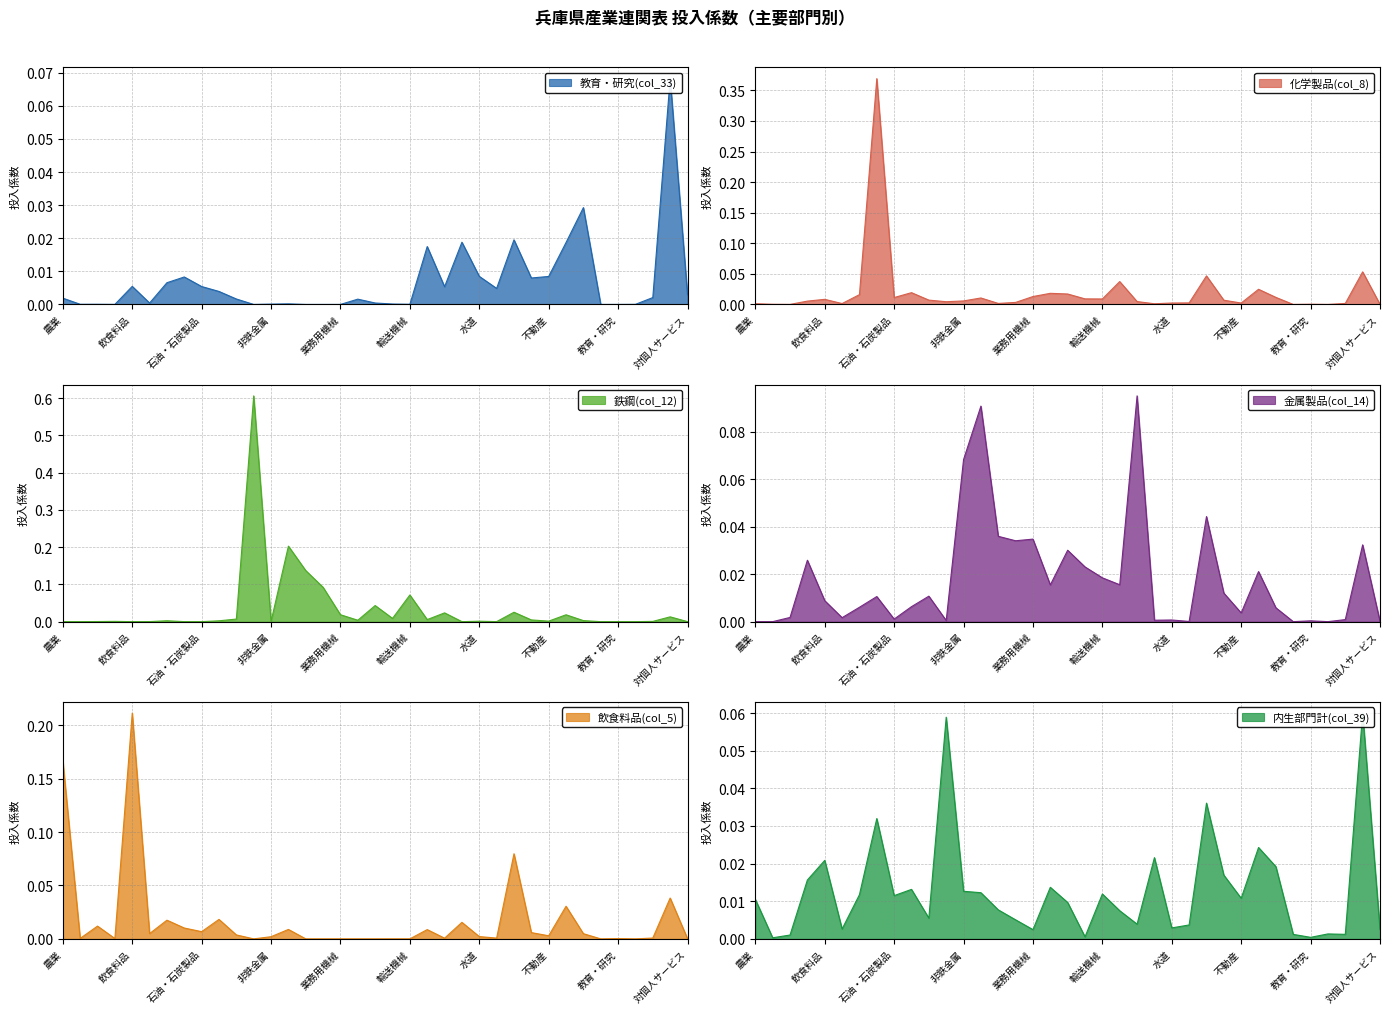

Does the chart display data point markers on the line(s)?

No